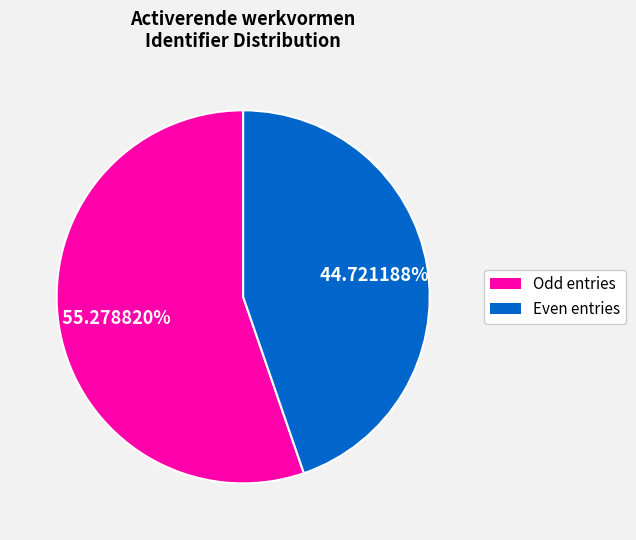

Is there a majority slice in this chart?

Yes